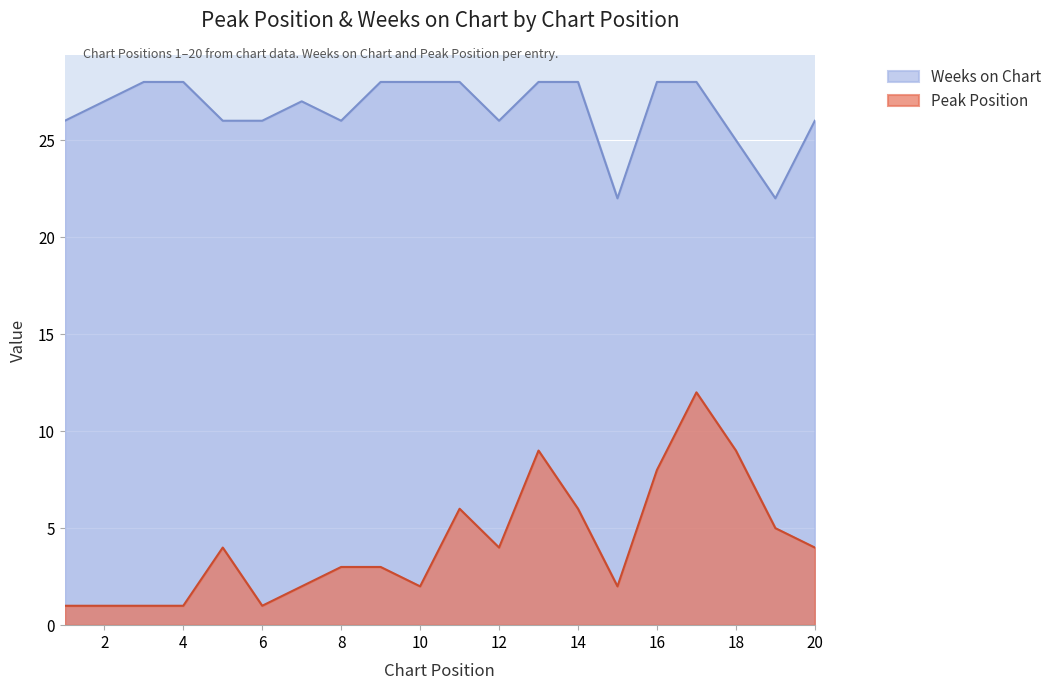

Reading left to right, extract all data points from this chart.

Peak Position: 1=1	2=1	3=1	4=1	5=4	6=1	7=2	8=3	9=3	10=2	11=6	12=4	13=9	14=6	15=2	16=8	17=12	18=9	19=5	20=4
Weeks on Chart: 1=26	2=27	3=28	4=28	5=26	6=26	7=27	8=26	9=28	10=28	11=28	12=26	13=28	14=28	15=22	16=28	17=28	18=25	19=22	20=26